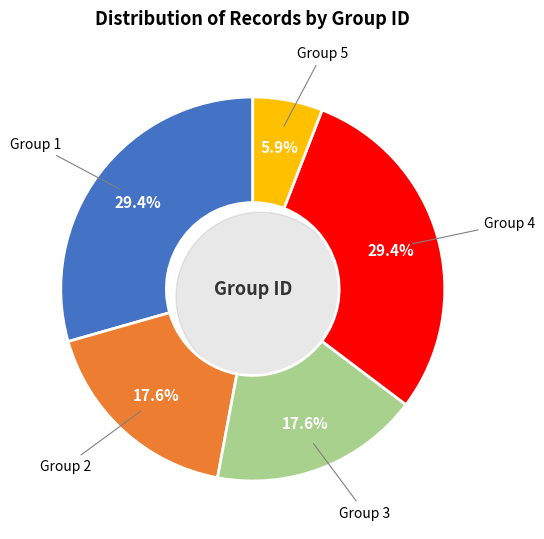

Which has a higher value, 1 or 2?

1